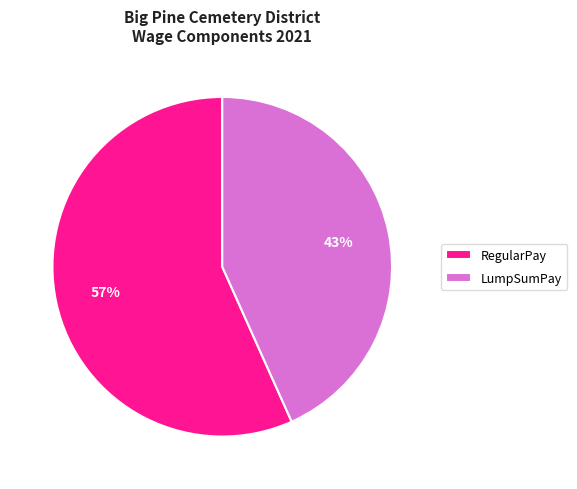

What is the largest slice in the pie chart?

RegularPay